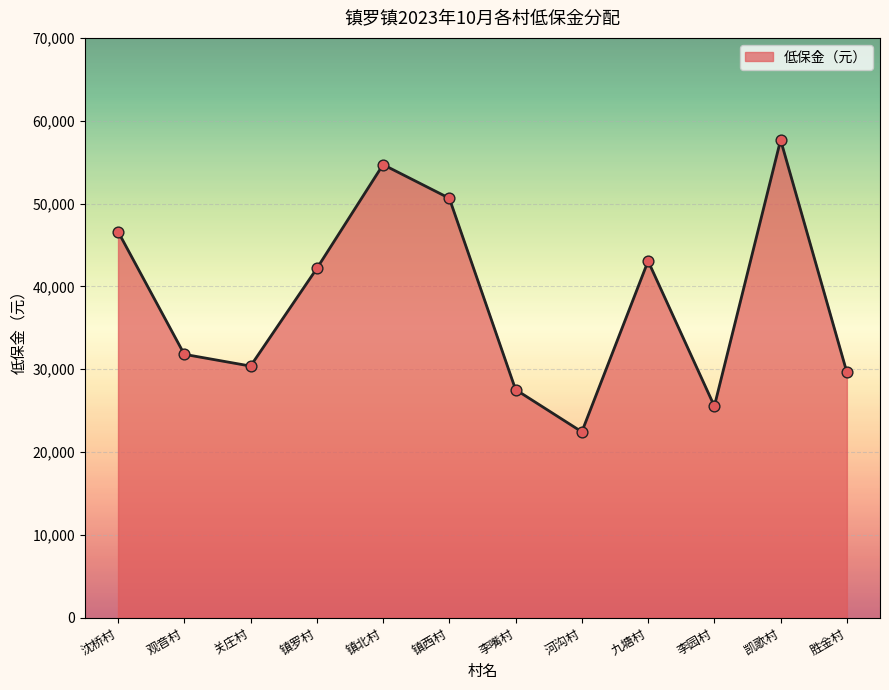

What is the change in value from 沈桥村 to 李园村?

-21080